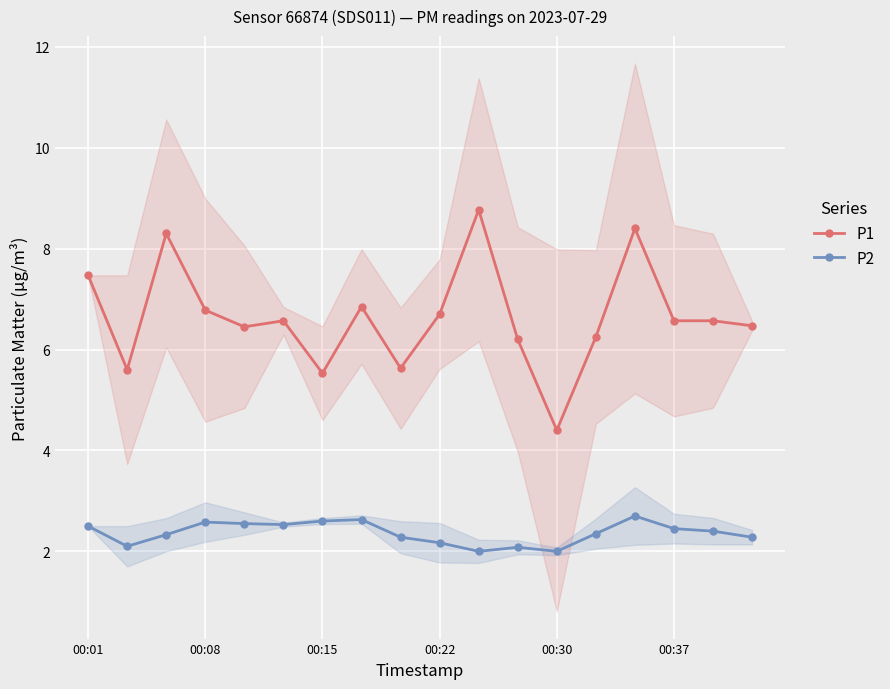

At which category is the sum across all series the highest?

14